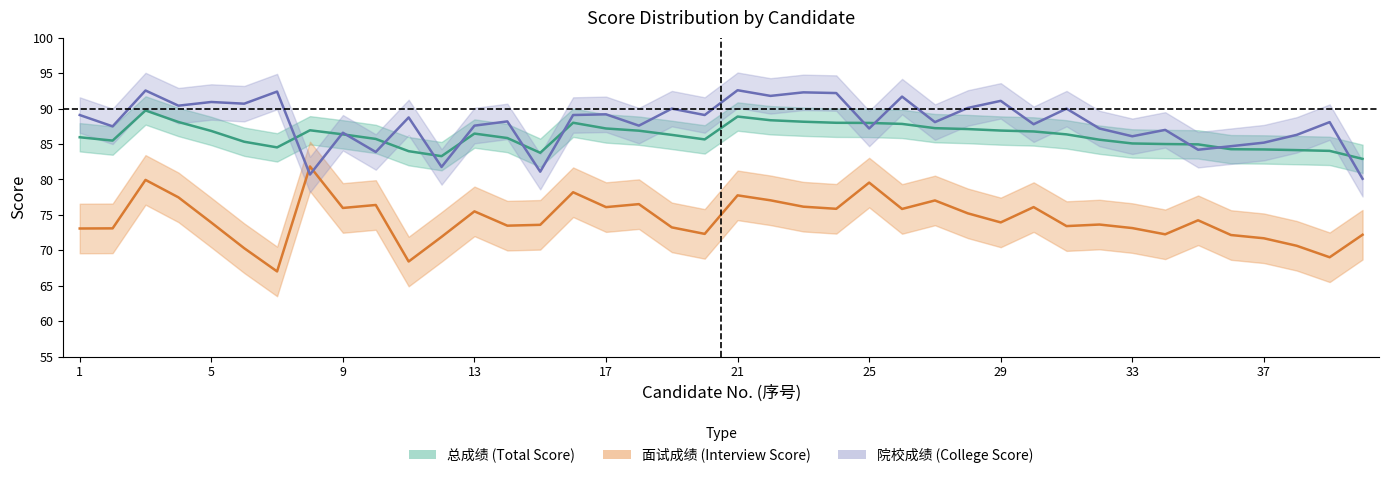

At how many categories does at least one series exceed 77?

40